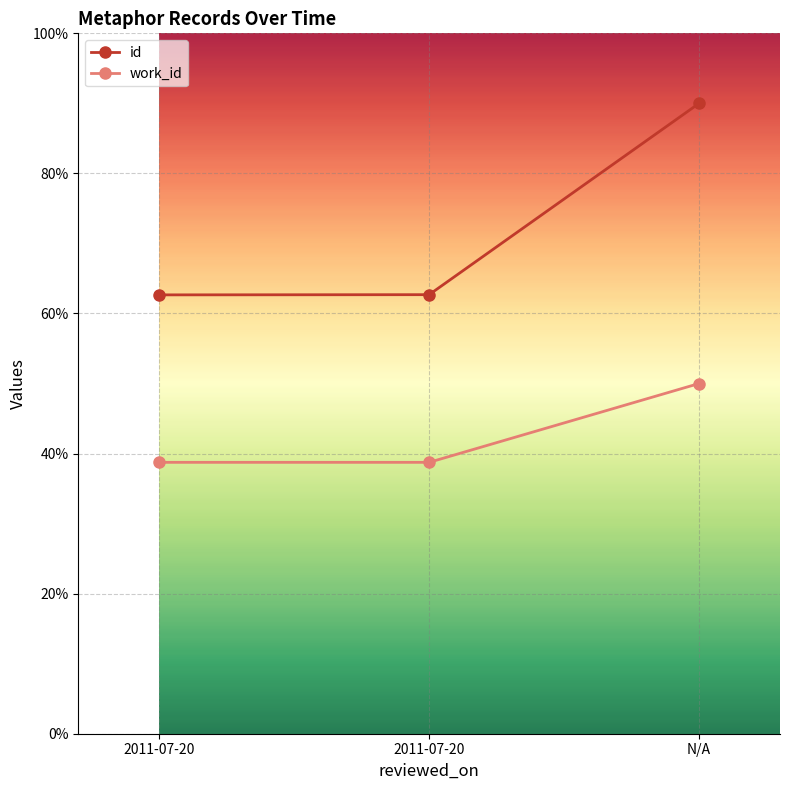

Count the number of data series in this chart.

2